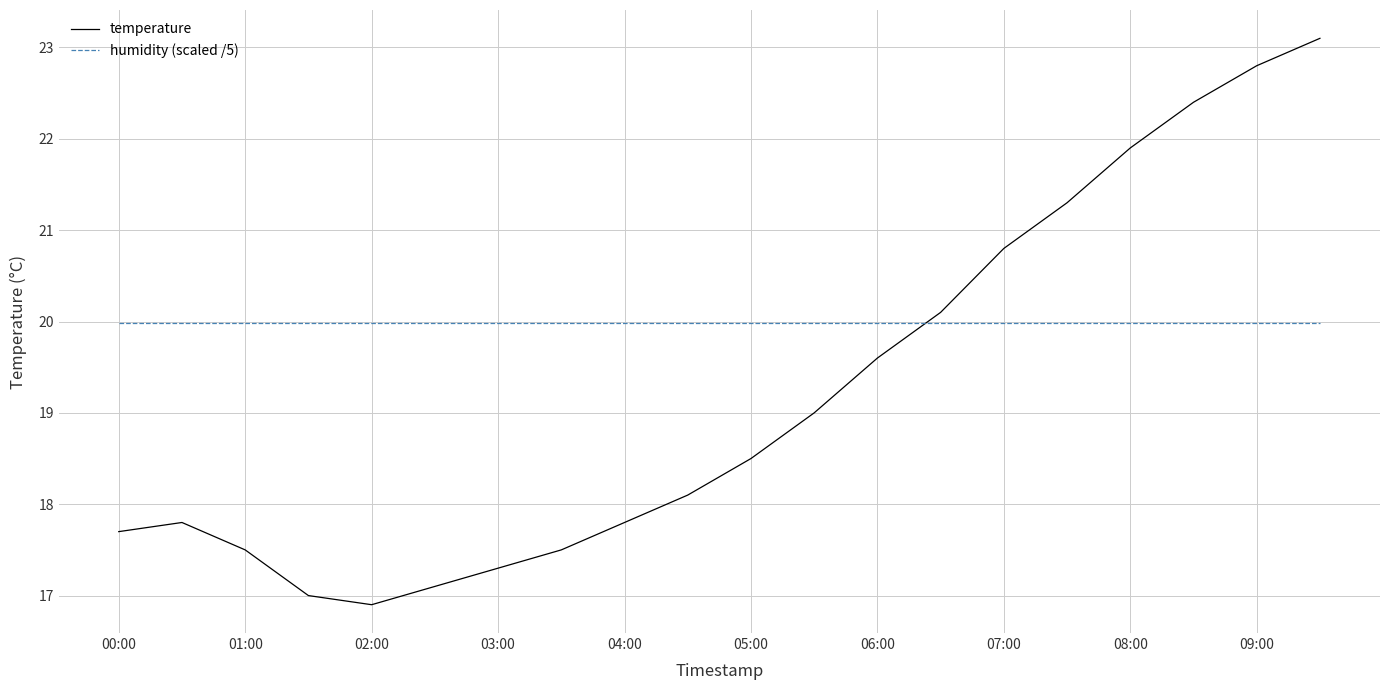

Rank the series by their maximum value, from lowest to highest.

humidity (scaled /5), temperature